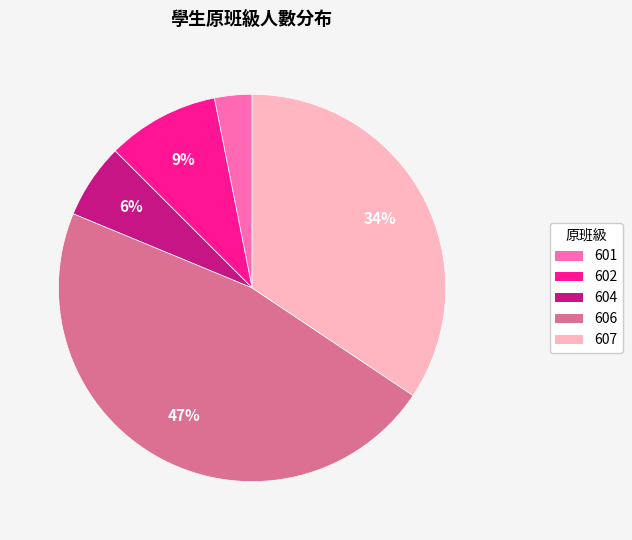

To the nearest percent, what is the difference between the largest and smallest slice percentages?

44%